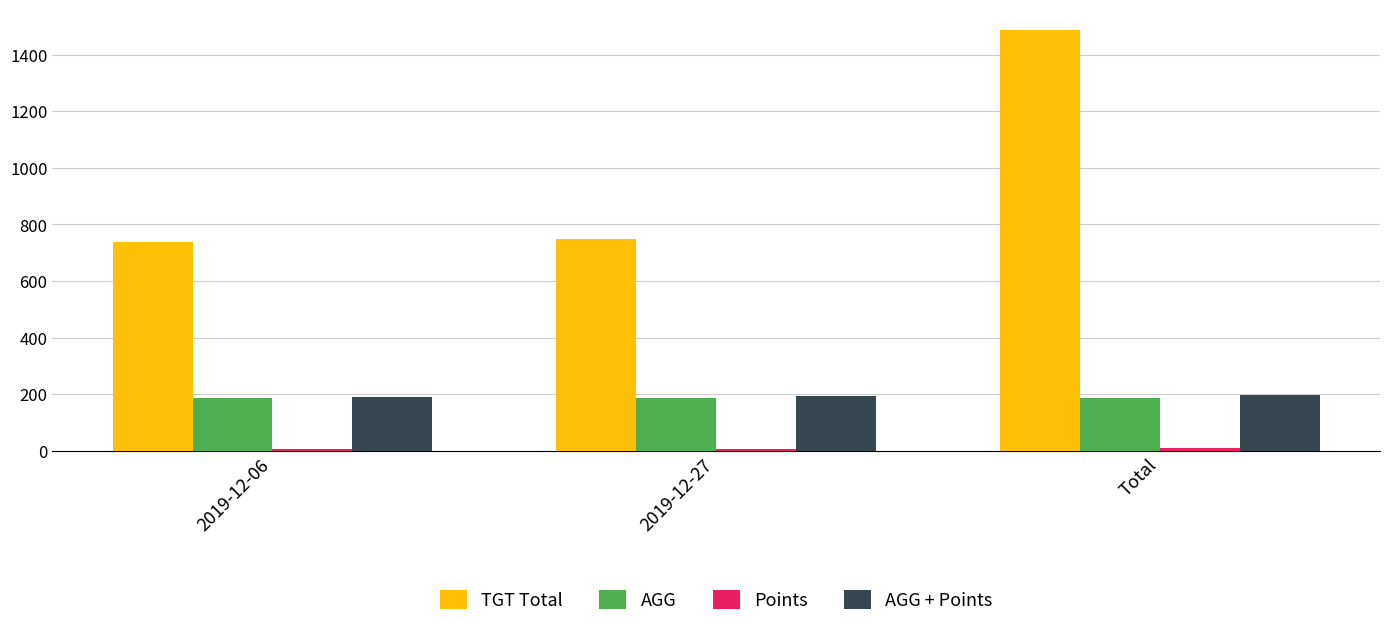

What is the maximum value shown in the chart?

1486.0